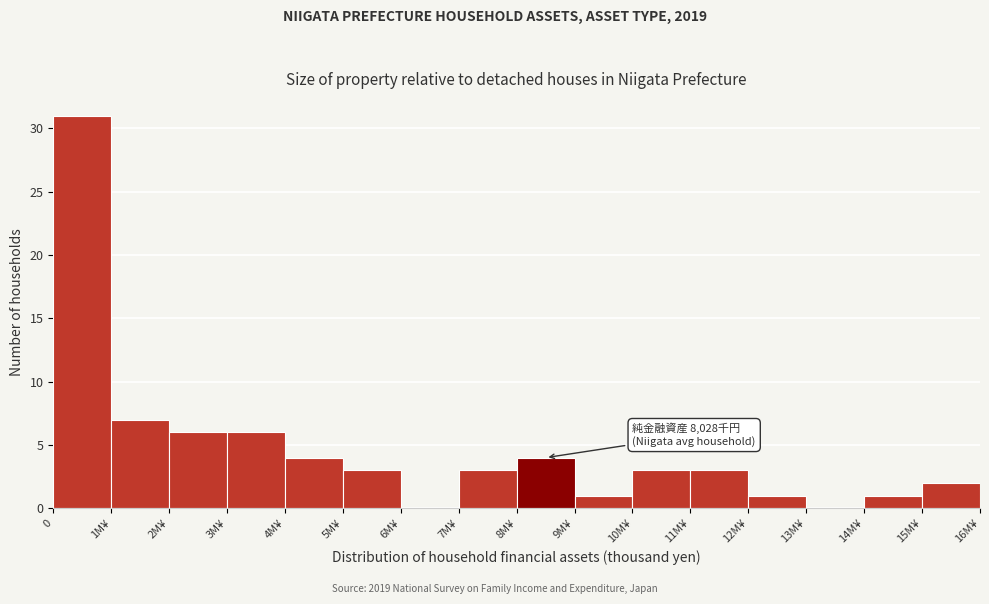

Reading left to right, transcribe all the data shown in this chart.

0=31	1M¥=7	2M¥=6	3M¥=6	4M¥=4	5M¥=3	6M¥=0	7M¥=3	8M¥=4	9M¥=1	10M¥=3	11M¥=3	12M¥=1	13M¥=0	14M¥=1	15M¥=2